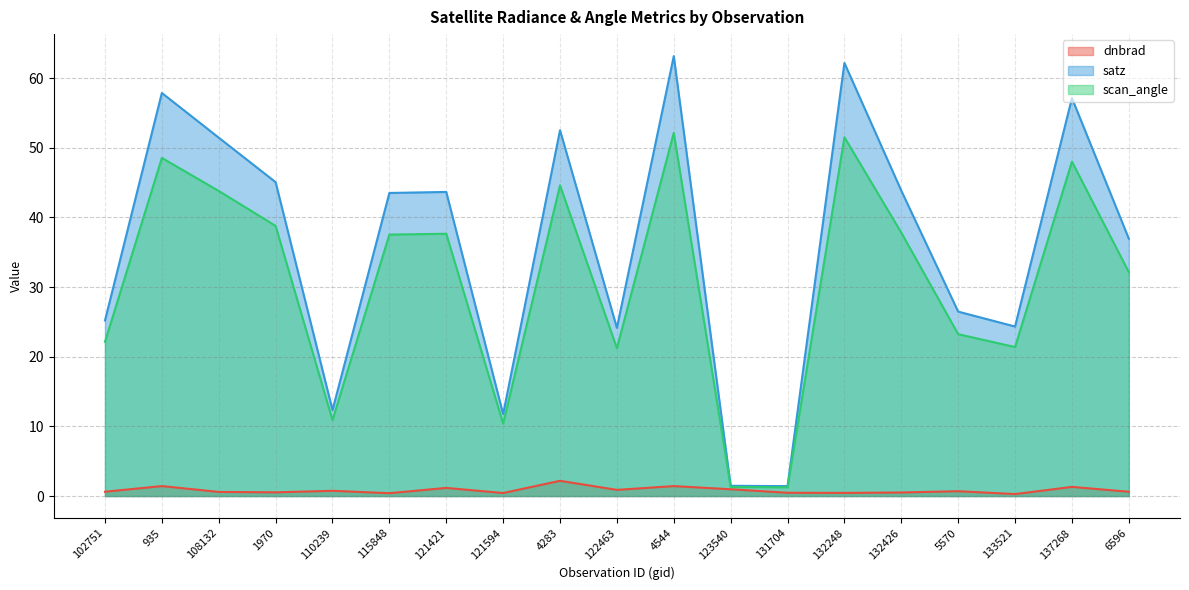

What is the average value of the dnbrad series?

0.8